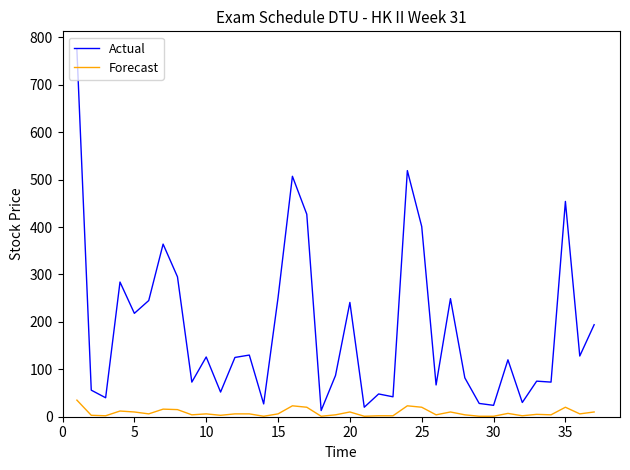

Which series has the largest total across all categories?

Actual